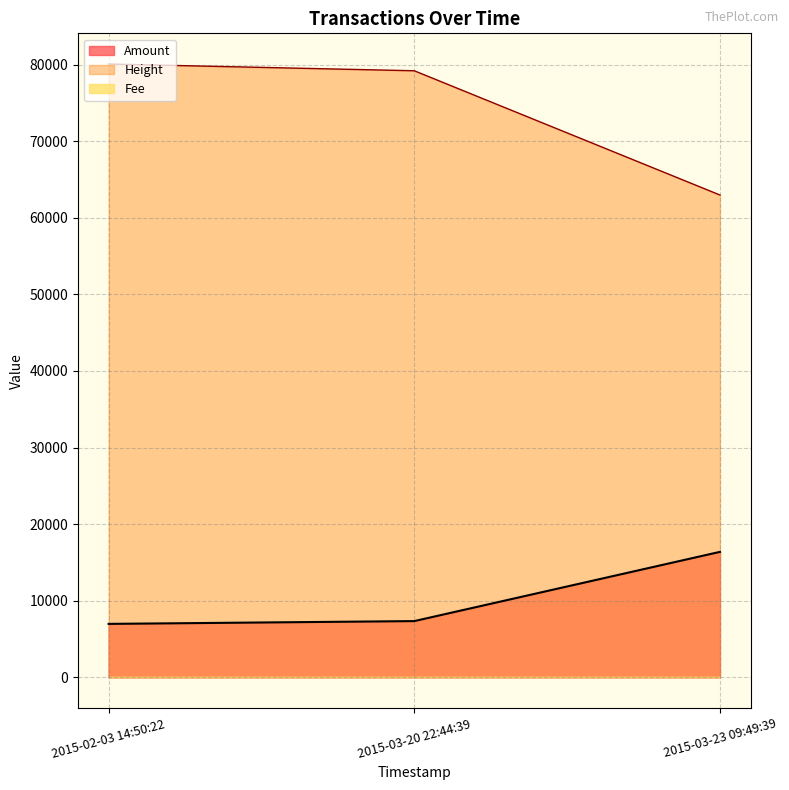

The Height series shows 79182 at 2015-03-20 22:44:39. True or false?

True